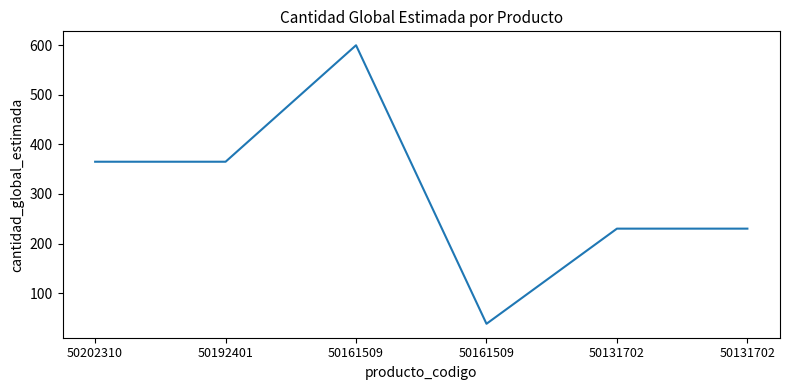

How many values are below 365?

3